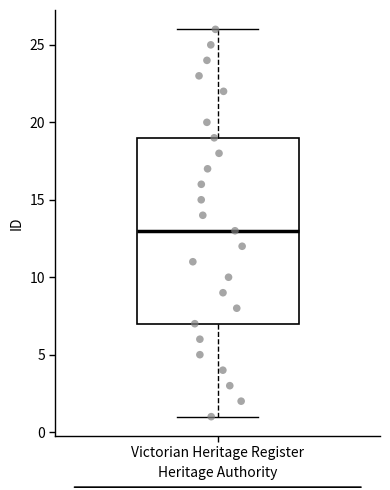

Transcribe this box plot: give where the median line is, the range the box spans, and where the two whiskers end, as read against the y-axis. The values are not printed on the chart, so give them approximately, as read against the axis.

median 13, box 7 to 19, whiskers 1 to 26